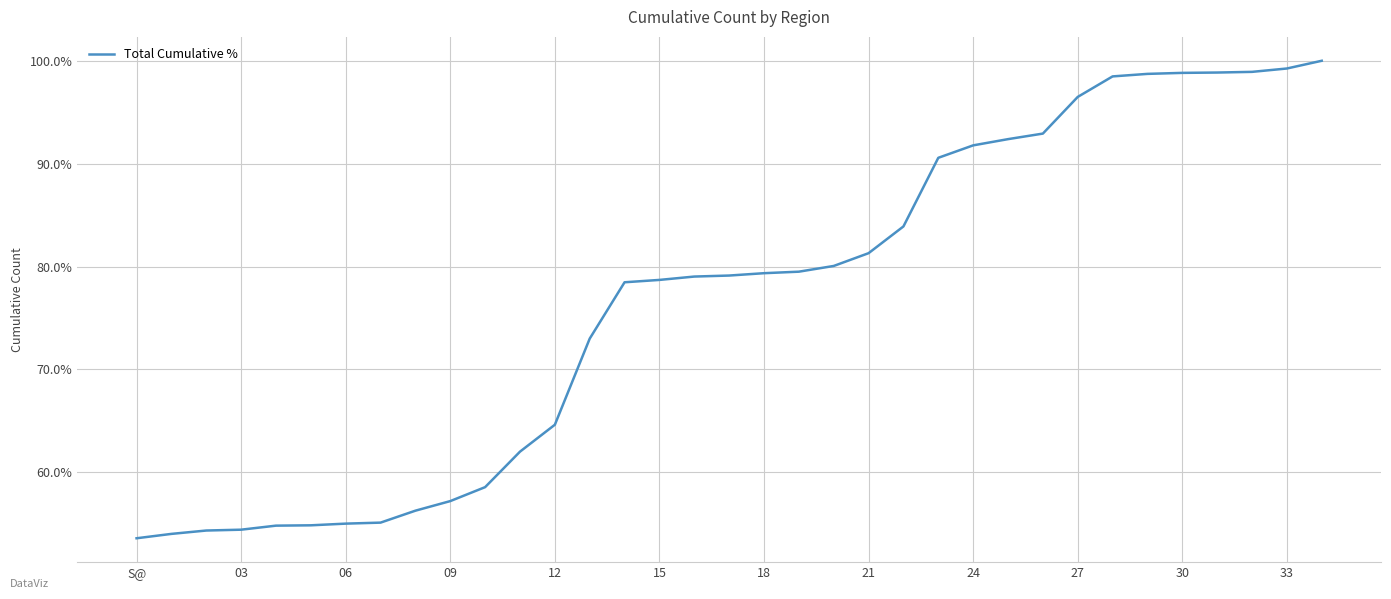

What is the minimum value shown in the chart?

53.6